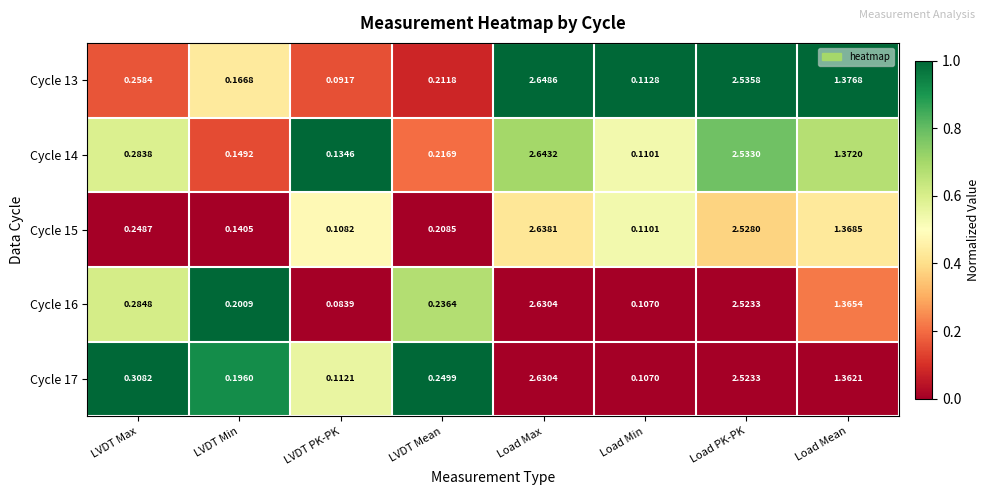

Where is Cycle 15 nearest to the value 1?

Load Mean